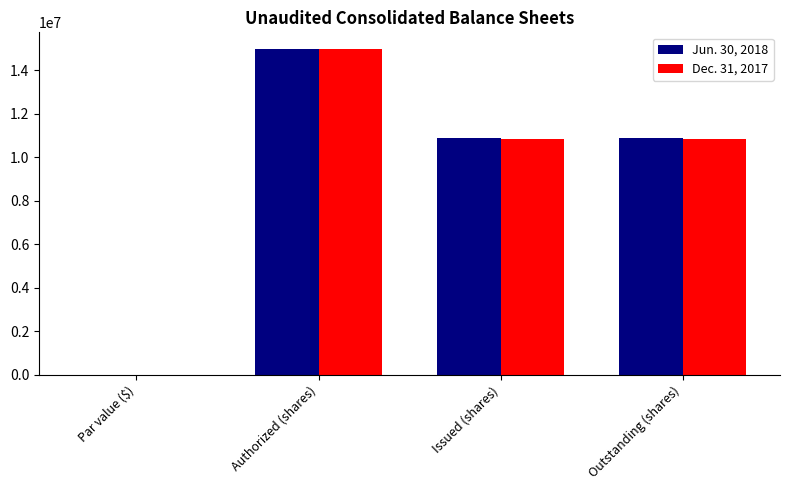

What is the maximum value for Jun. 30, 2018?

15000000.0